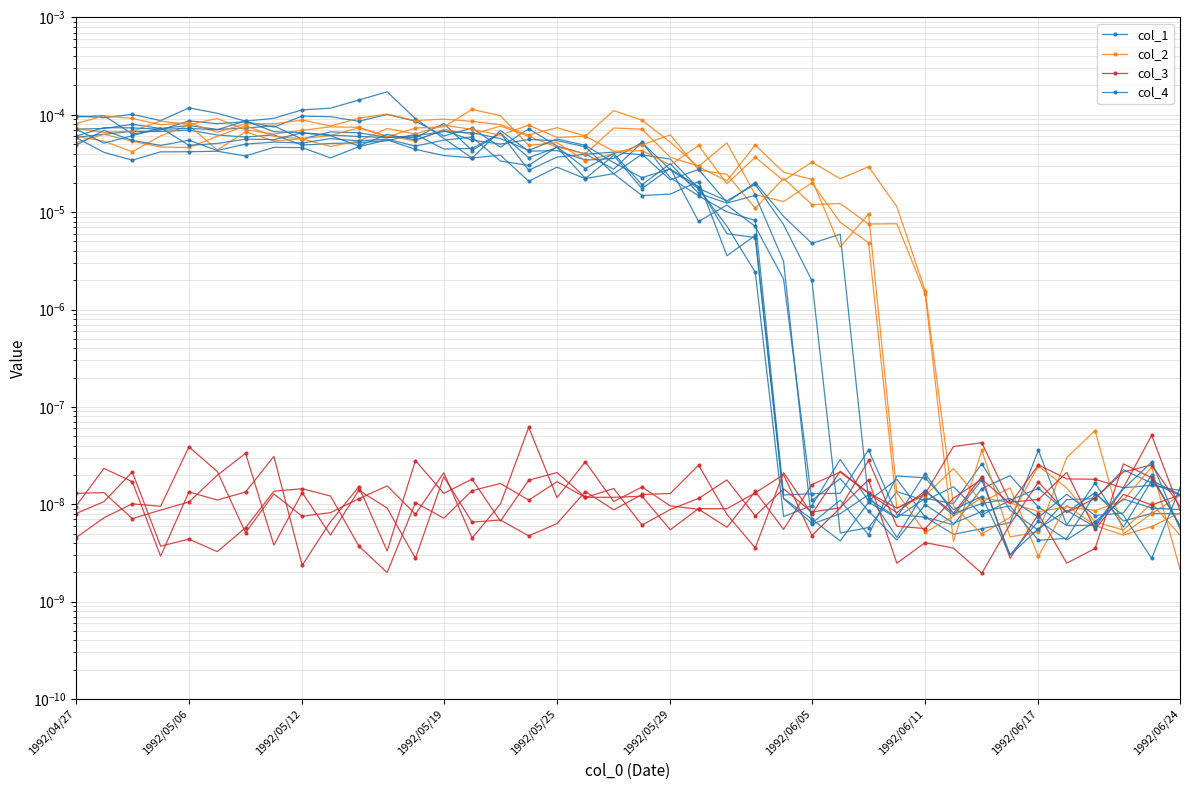

Does the chart have visible grid lines?

Yes